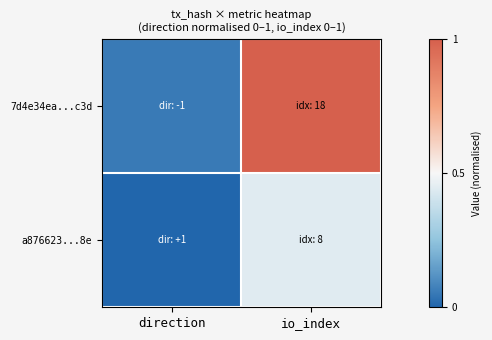

What is the total value across all series at direction?

0.1